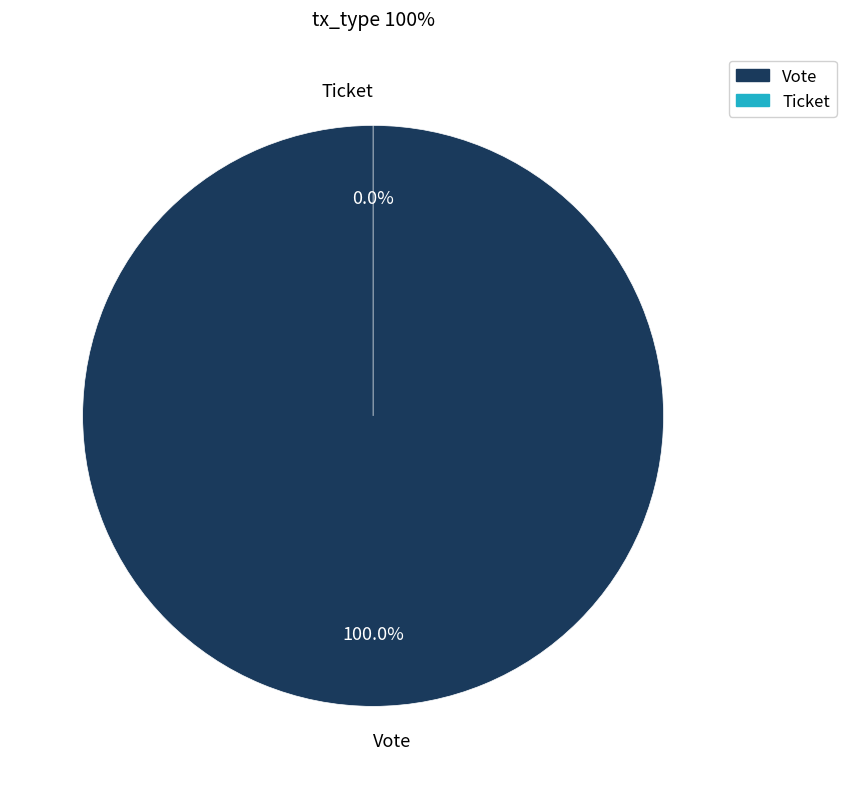

Which category has the smallest portion of the pie?

Ticket